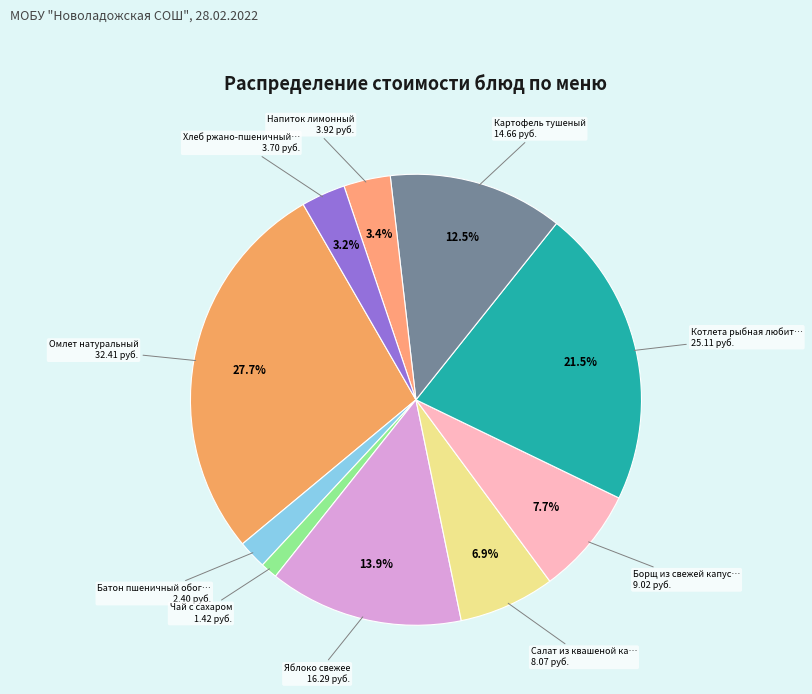

How many slices are in this pie chart?

10